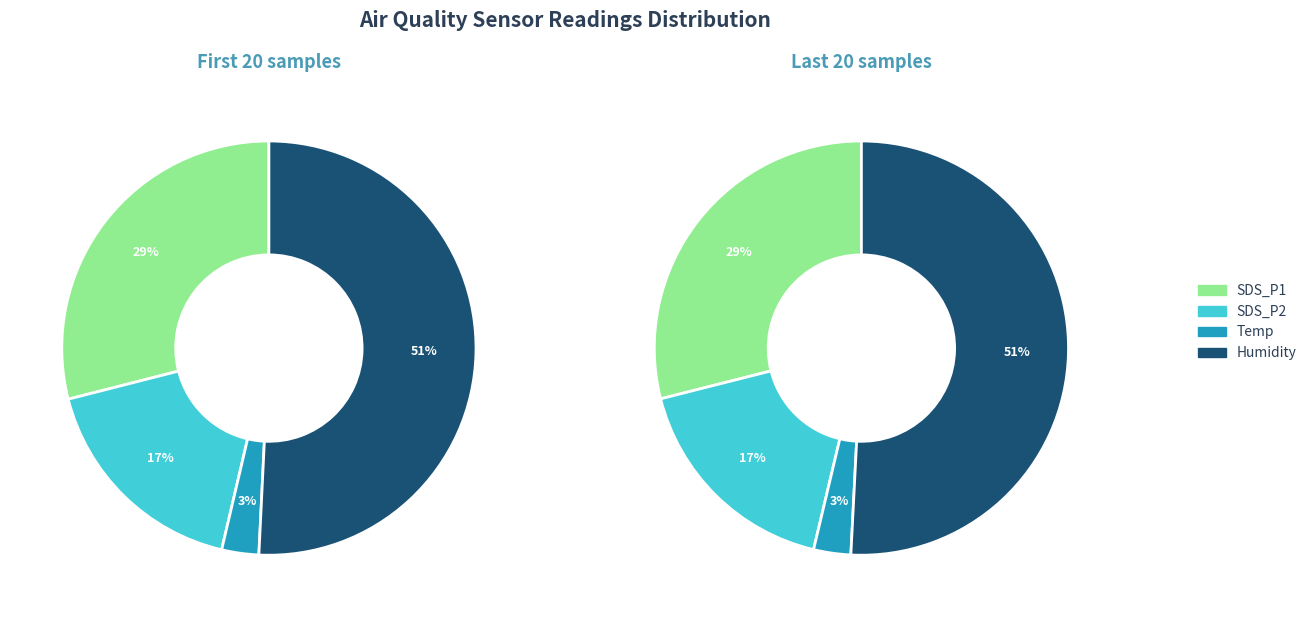

Is the sum of 20 and 33 greater than half?

No